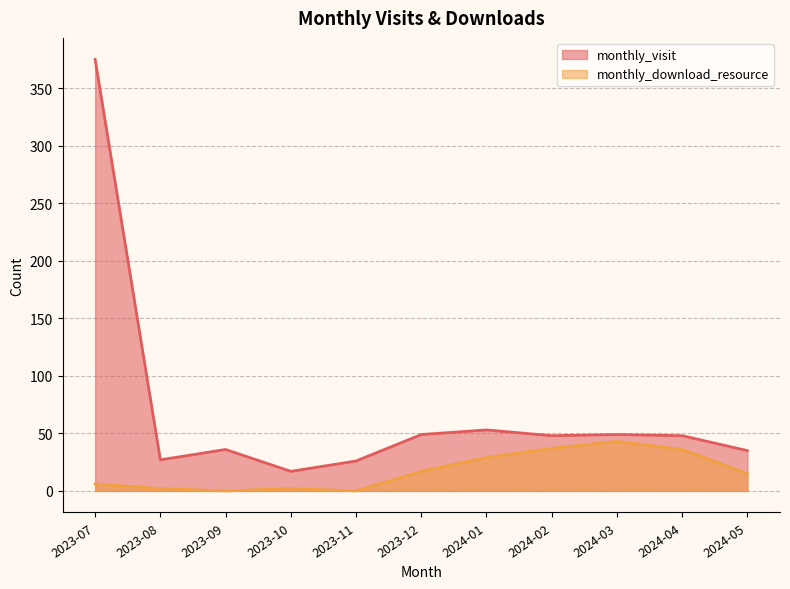

Is the value of monthly_visit at 2023-12 greater than the value of monthly_download_resource at 2024-05?

Yes